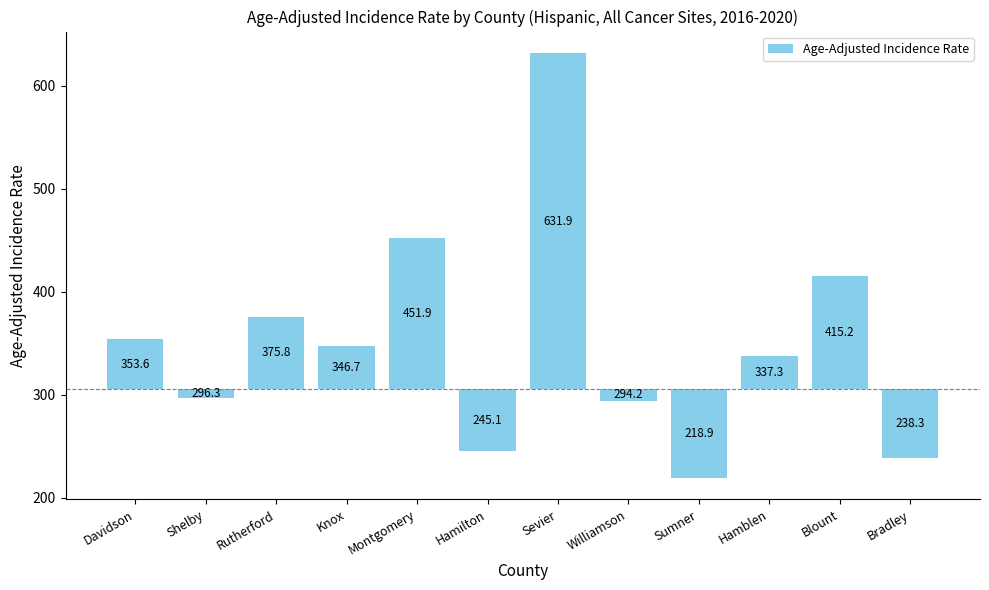

What position from the right is Williamson?

5